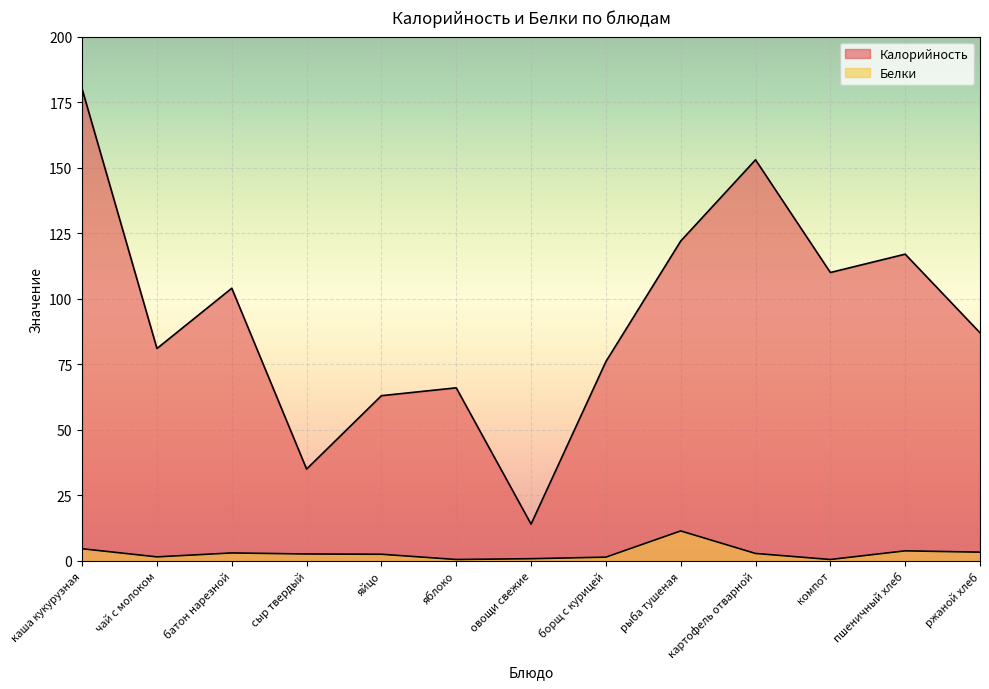

Reading right to left, extract all data points from this chart.

Калорийность: 87.0	117.0	110.0	153.0	122.0	76.0	14.0	66.0	63.0	35.0	104.0	81.0	180.0
Белки: 3.3	3.8	0.5	2.8	11.4	1.4	0.8	0.5	2.5	2.6	3.0	1.5	4.6